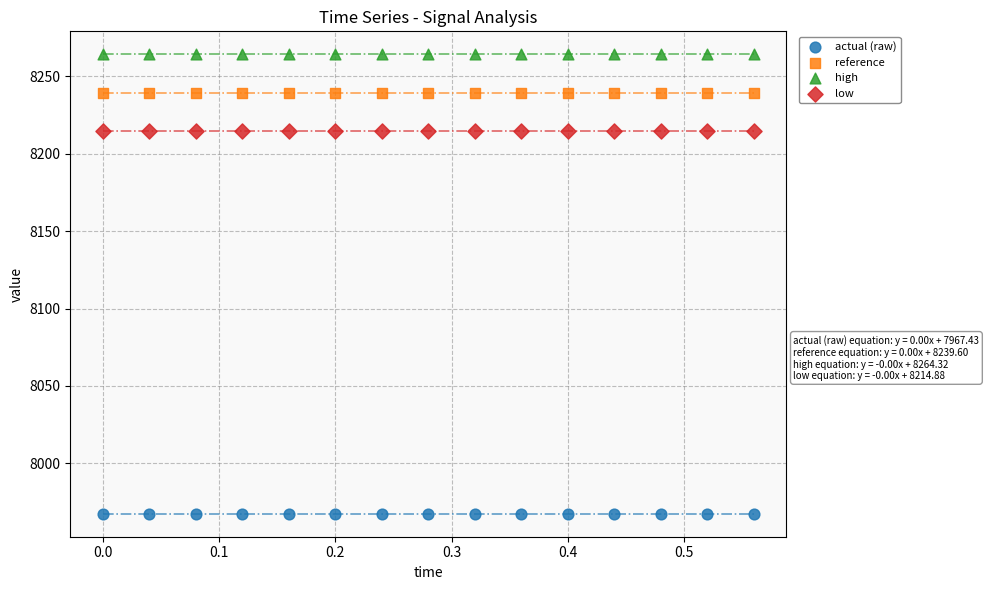

Which series contains the lowest Y value?

actual (raw)